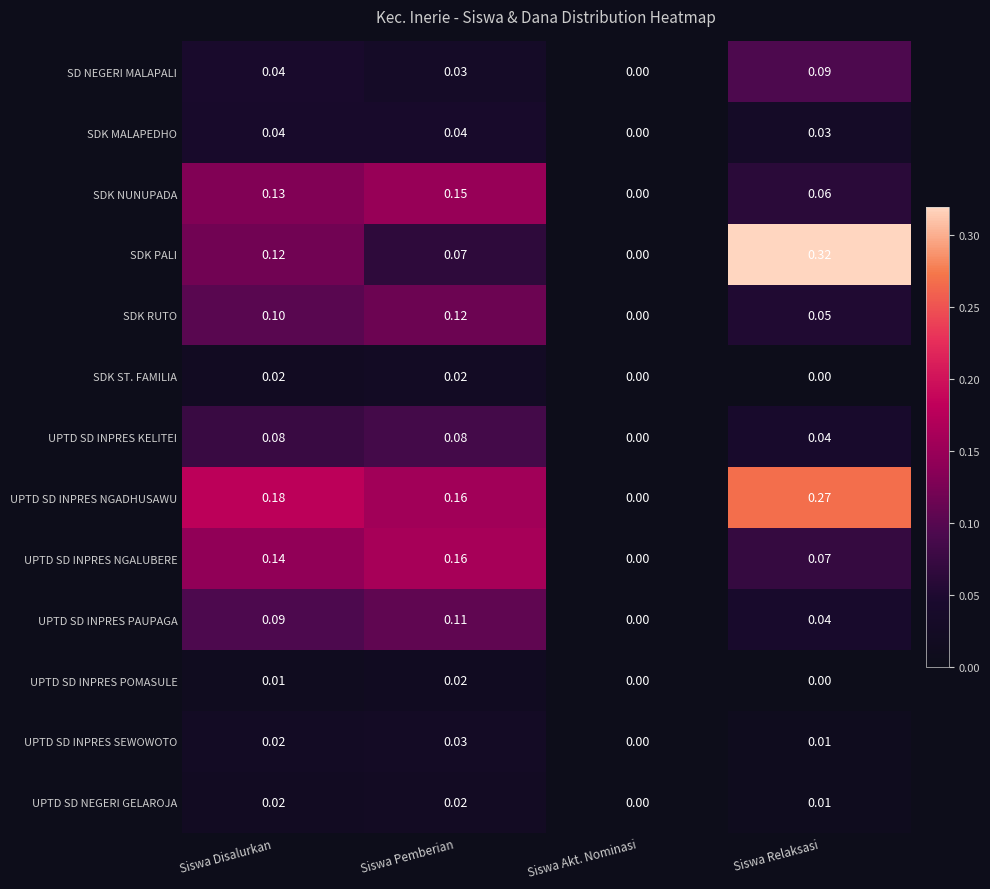

At which label is SDK RUTO closest to 0?

Siswa Akt. Nominasi